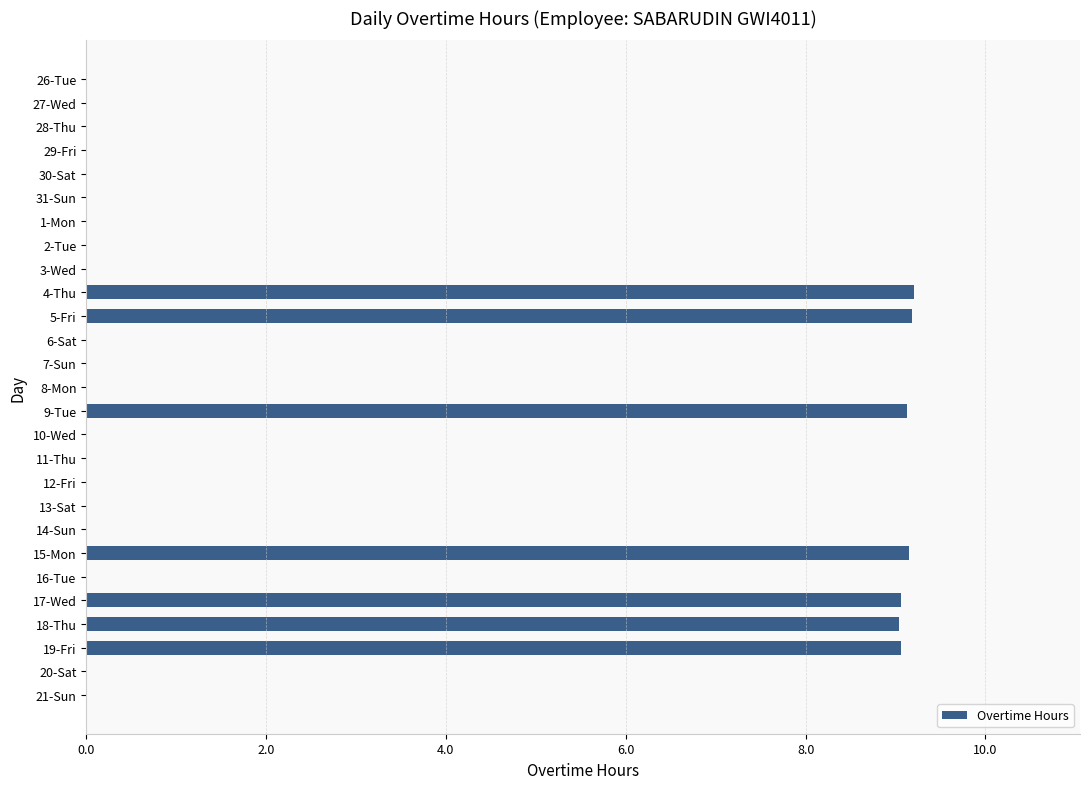

What is the sum of all values?

63.8